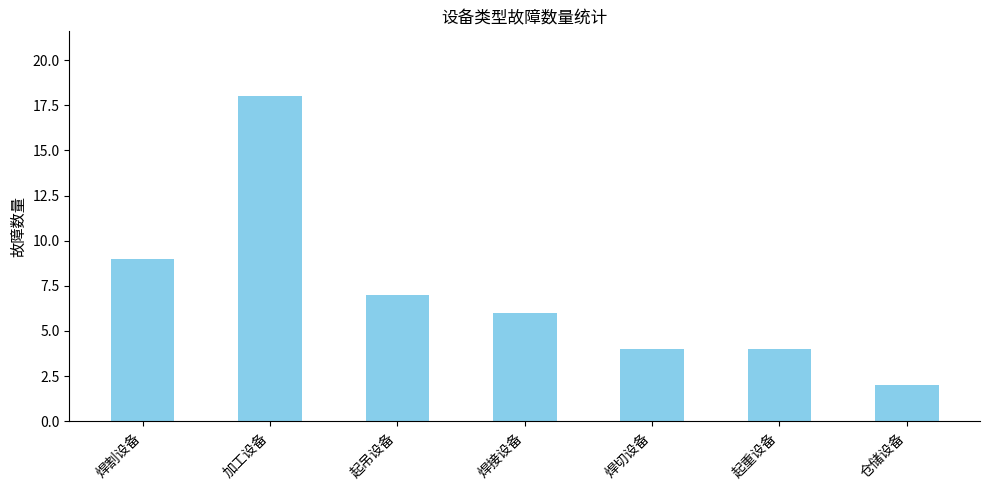

The chart shows a value of 16 at 焊割设备. True or false?

False